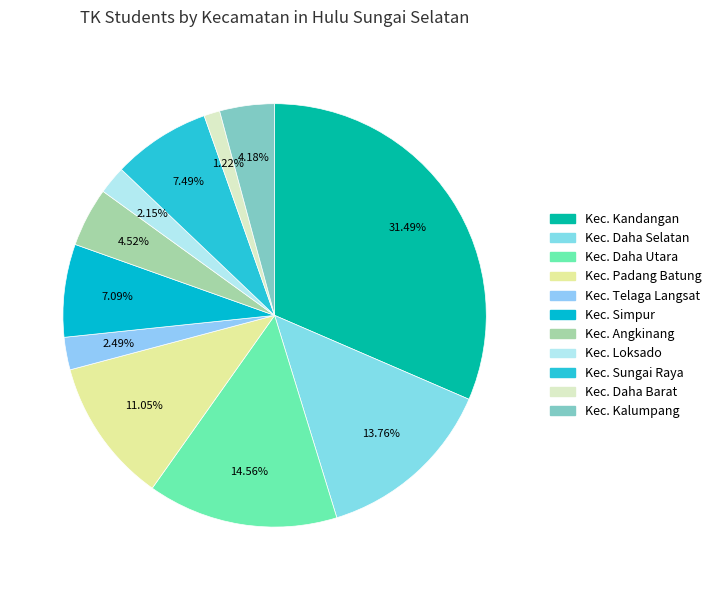

Rank the categories by value from highest to lowest.

Kec. Kandangan, Kec. Daha Utara, Kec. Daha Selatan, Kec. Padang Batung, Kec. Sungai Raya, Kec. Simpur, Kec. Angkinang, Kec. Kalumpang, Kec. Telaga Langsat, Kec. Loksado, Kec. Daha Barat